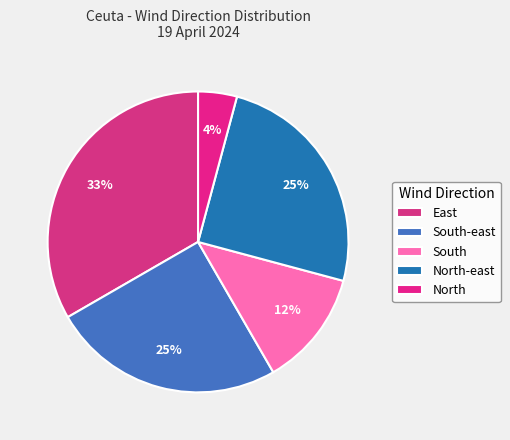

Does South account for over 50% of the chart?

No